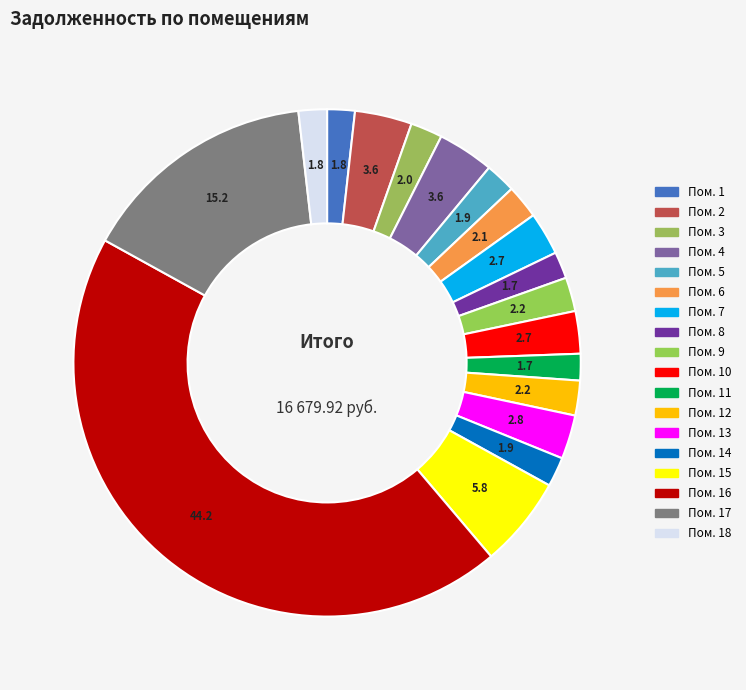

How many slices are in this pie chart?

18